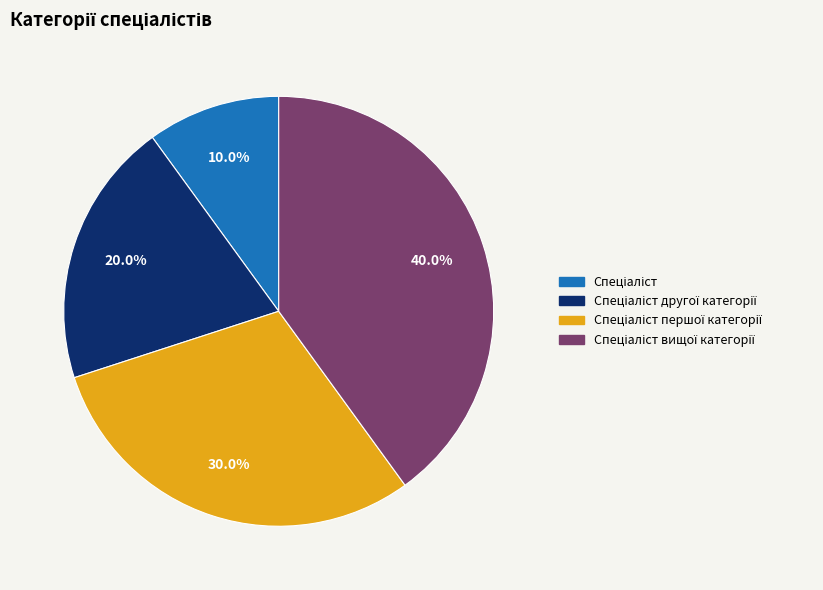

How many segments does this pie chart have?

4